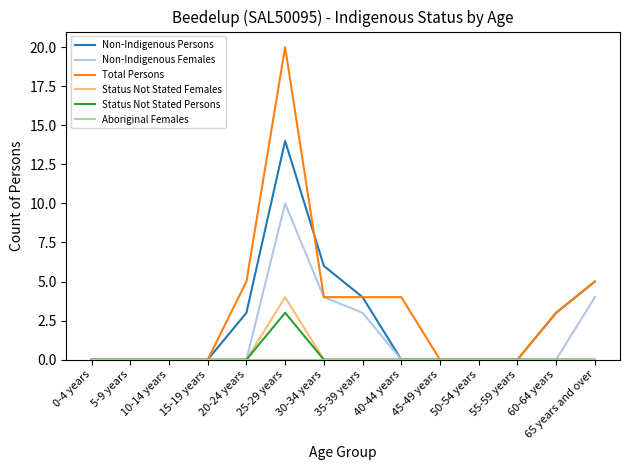

What is the total value across all series at 60-64 years?

6